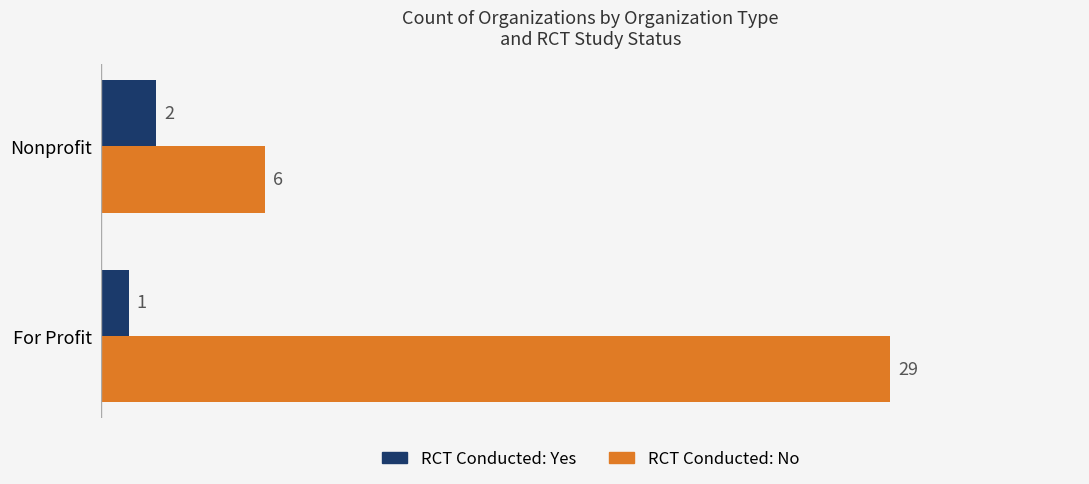

Between For Profit and Nonprofit, which series saw the biggest shift?

RCT Conducted: No